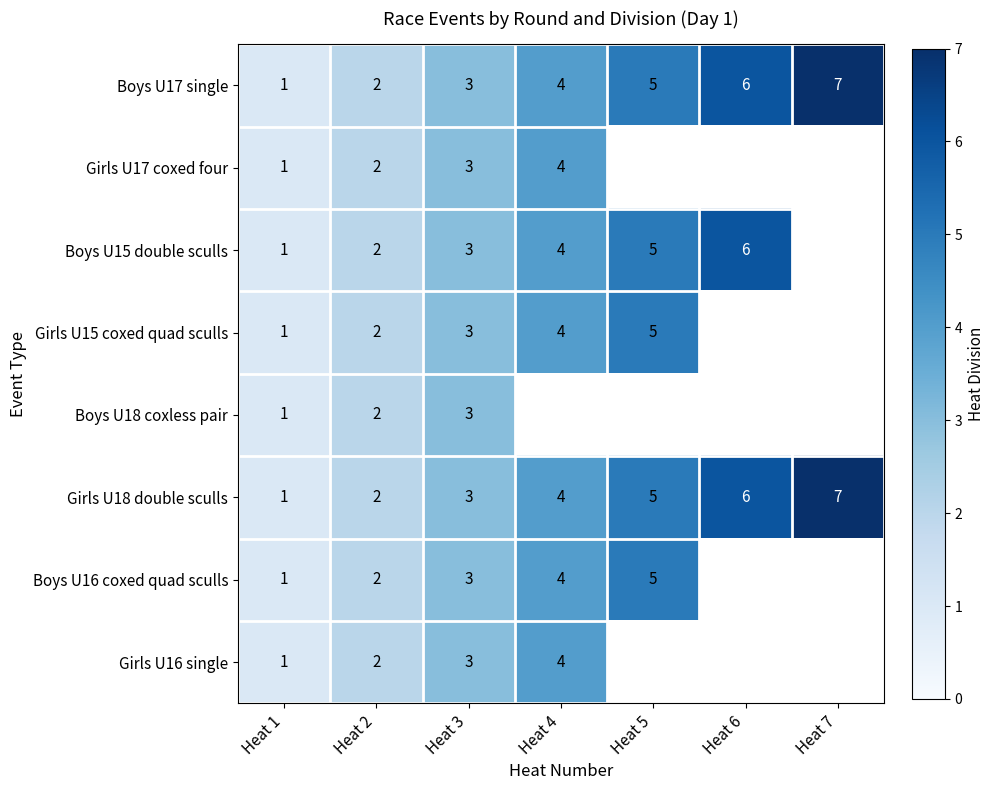

The Girls U16 single series shows 1 at Heat 2. True or false?

False